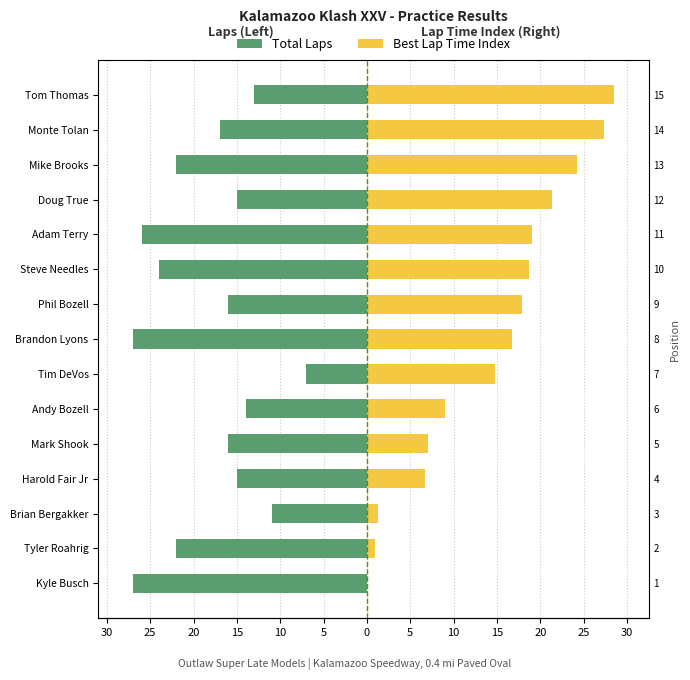

Reading left to right, transcribe all the data shown in this chart.

Total Laps: -27.0	-22.0	-11.0	-15.0	-16.0	-14.0	-7.0	-27.0	-16.0	-24.0	-26.0	-15.0	-22.0	-17.0	-13.0
Best Lap Time Index: 0.0	0.9	1.3	6.7	7.0	9.0	14.8	16.7	17.9	18.7	19.1	21.4	24.2	27.3	28.5